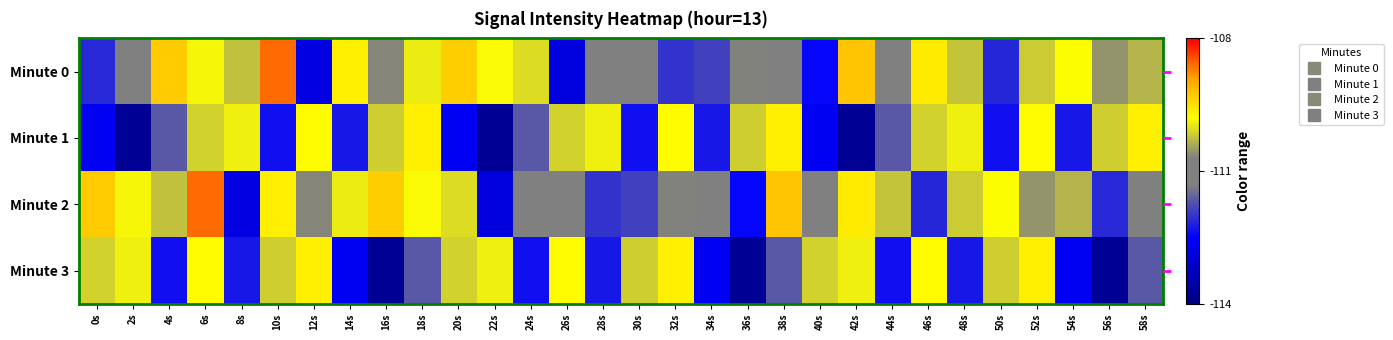

At which label does Minute 3 reach its peak?

12s